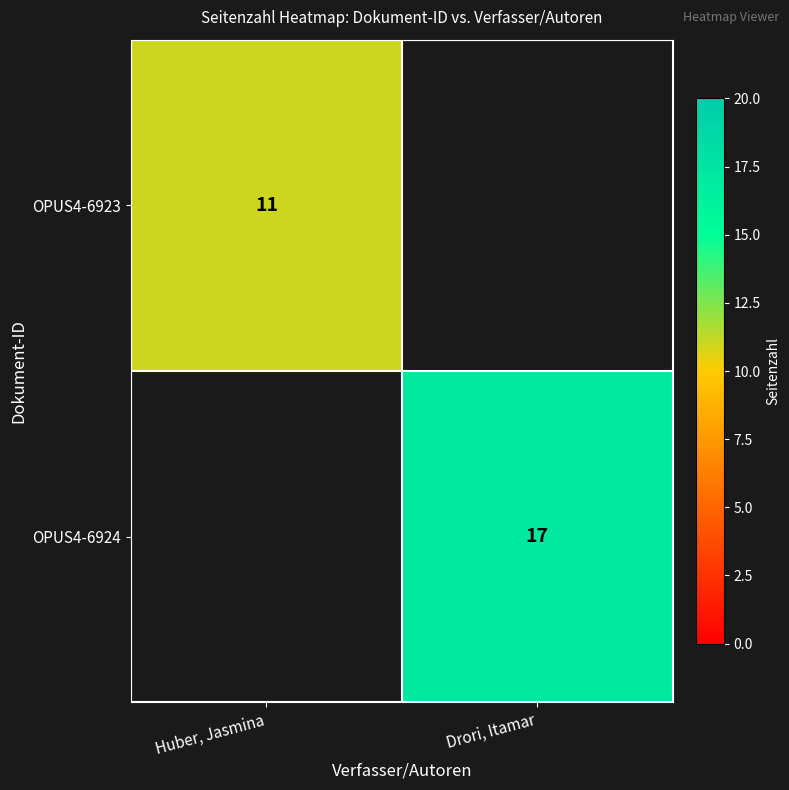

Is the value of OPUS4-6923 at Huber, Jasmina greater than the value of OPUS4-6924 at Drori, Itamar?

No